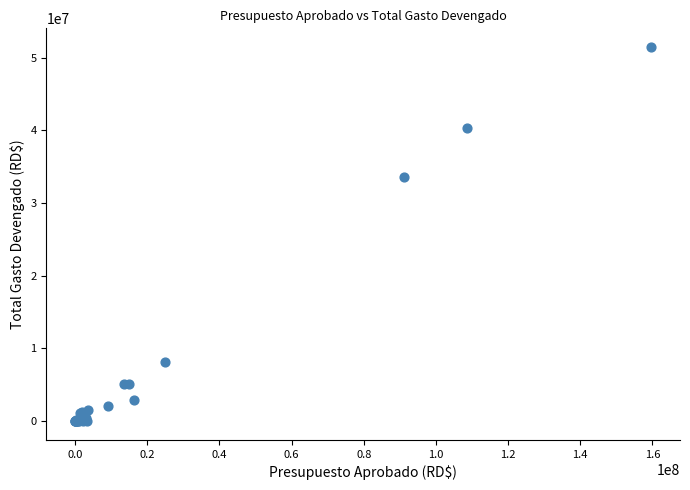

What Y value in the scatter plot is closest to 25728346?

33558654.0